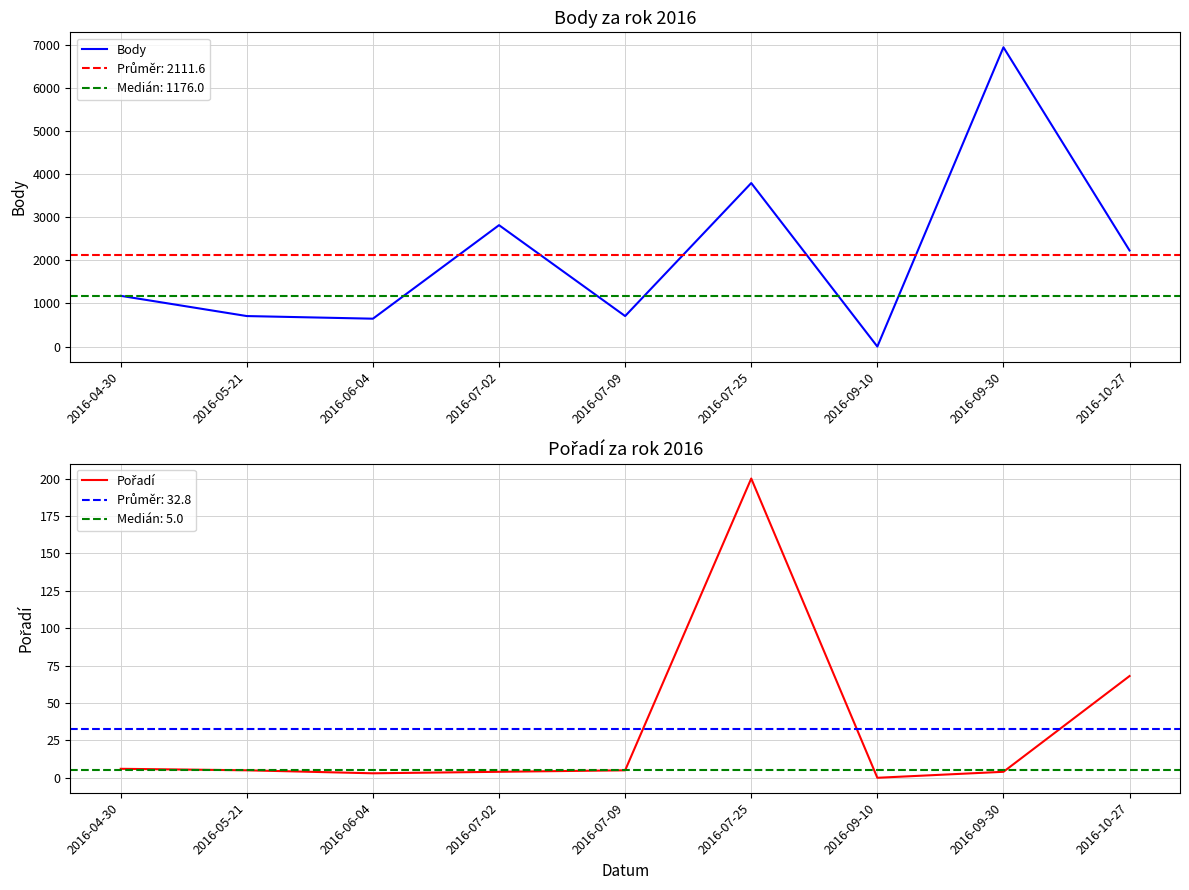

Reading left to right, list all the values displayed in this chart.

Body: 2016-04-30=1176	2016-05-21=707	2016-06-04=646	2016-07-02=2814	2016-07-09=707	2016-07-25=3790	2016-09-10=0	2016-09-30=6937	2016-10-27=2227
Pořadí: 2016-04-30=6	2016-05-21=5	2016-06-04=3	2016-07-02=4	2016-07-09=5	2016-07-25=200	2016-09-10=0	2016-09-30=4	2016-10-27=68